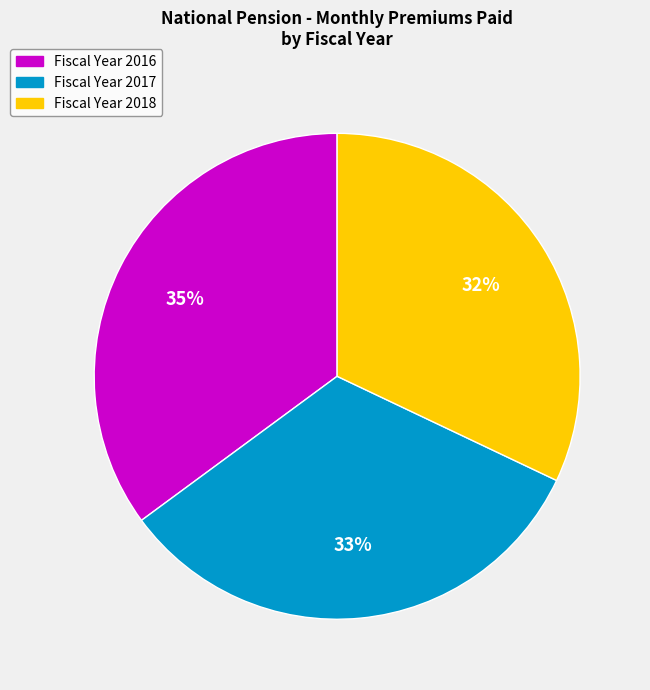

Is there any slice that represents more than half of the pie?

No